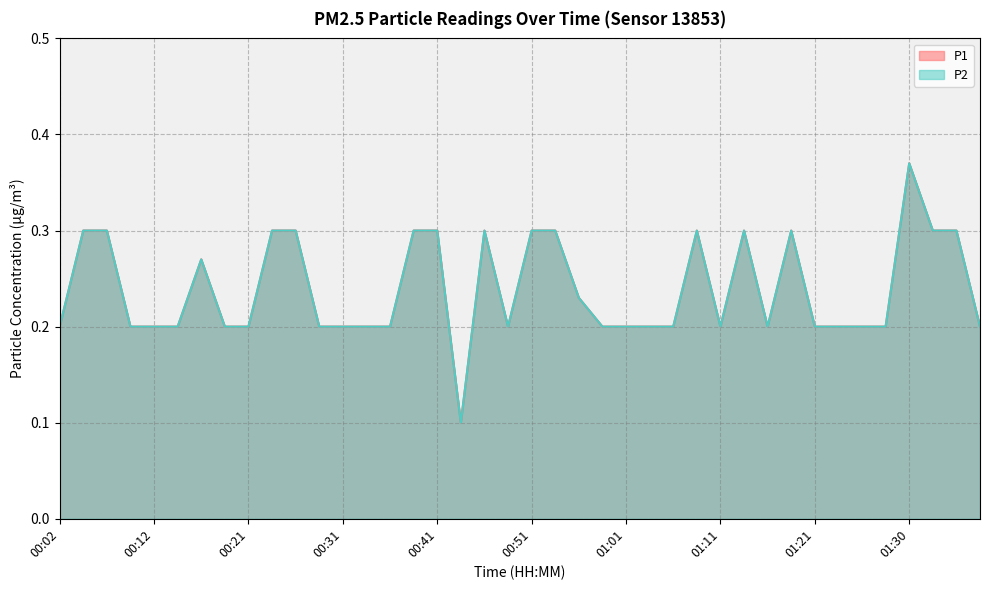

At which label is P2 closest to 0?

00:44